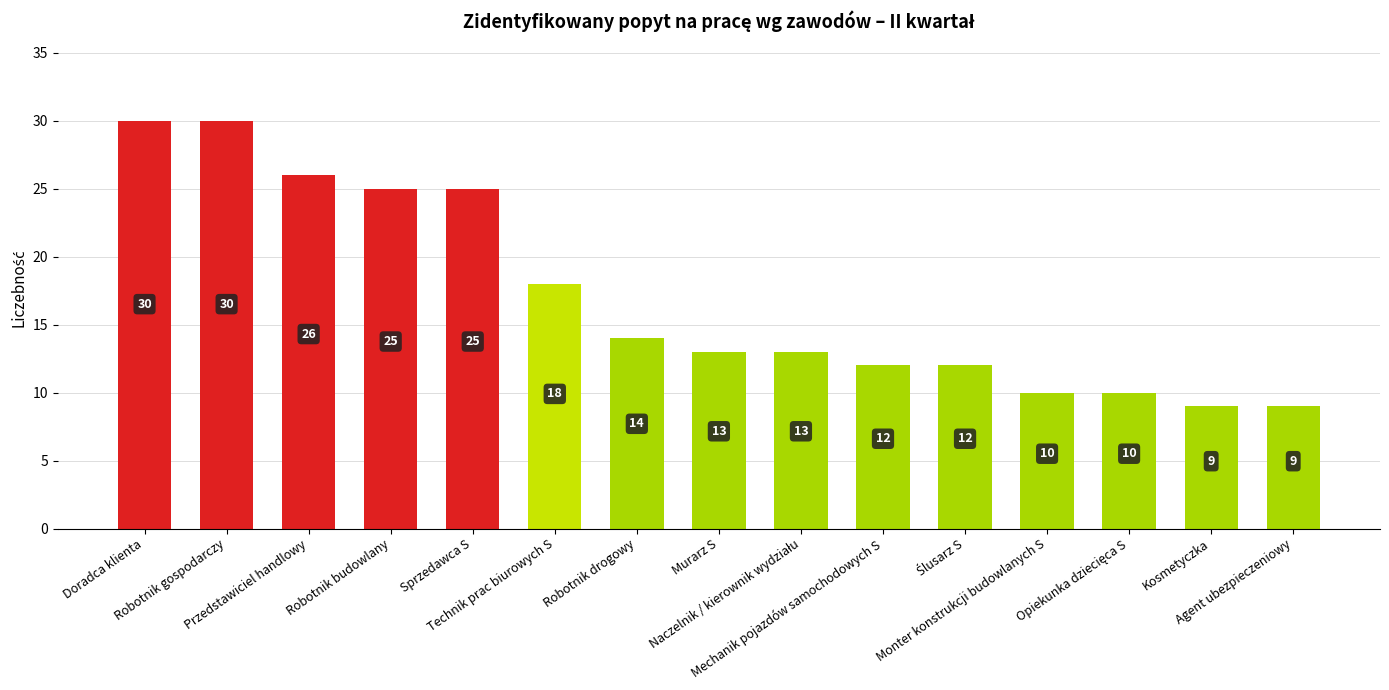

How many series are shown in this chart?

1